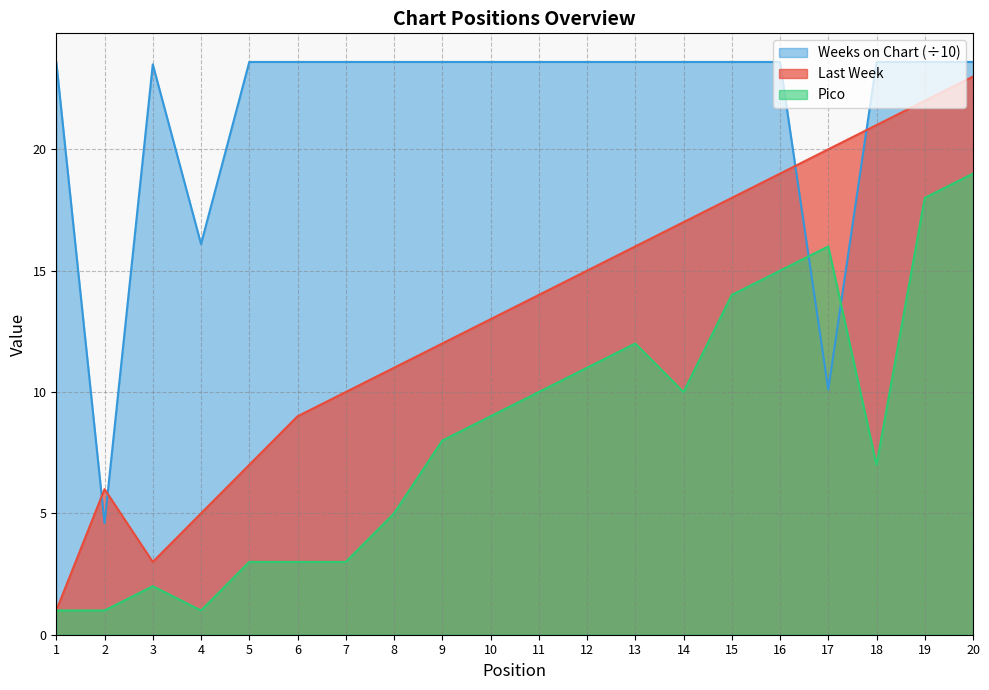

Rank the series by their maximum value, from lowest to highest.

Pico, Last Week, Weeks on Chart (÷10)